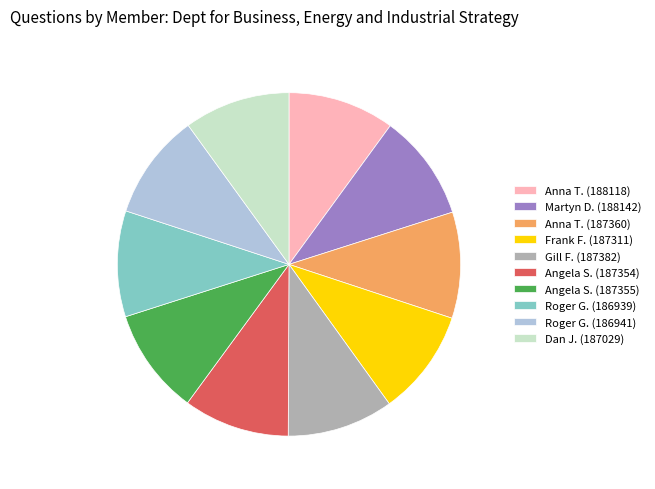

Is it true that Martyn D. (188142) is 10% of the pie?

True